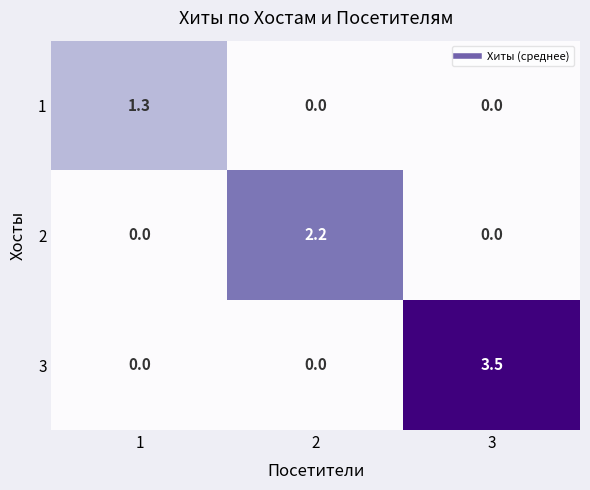

At which category is the sum across all series the highest?

3